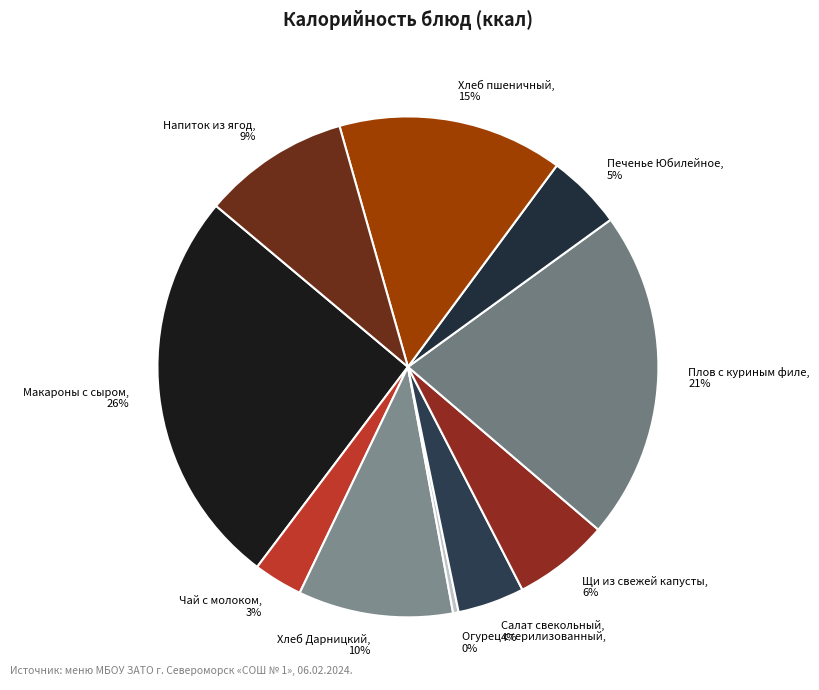

Does Хлеб Дарницкий represent more than half of the total?

No